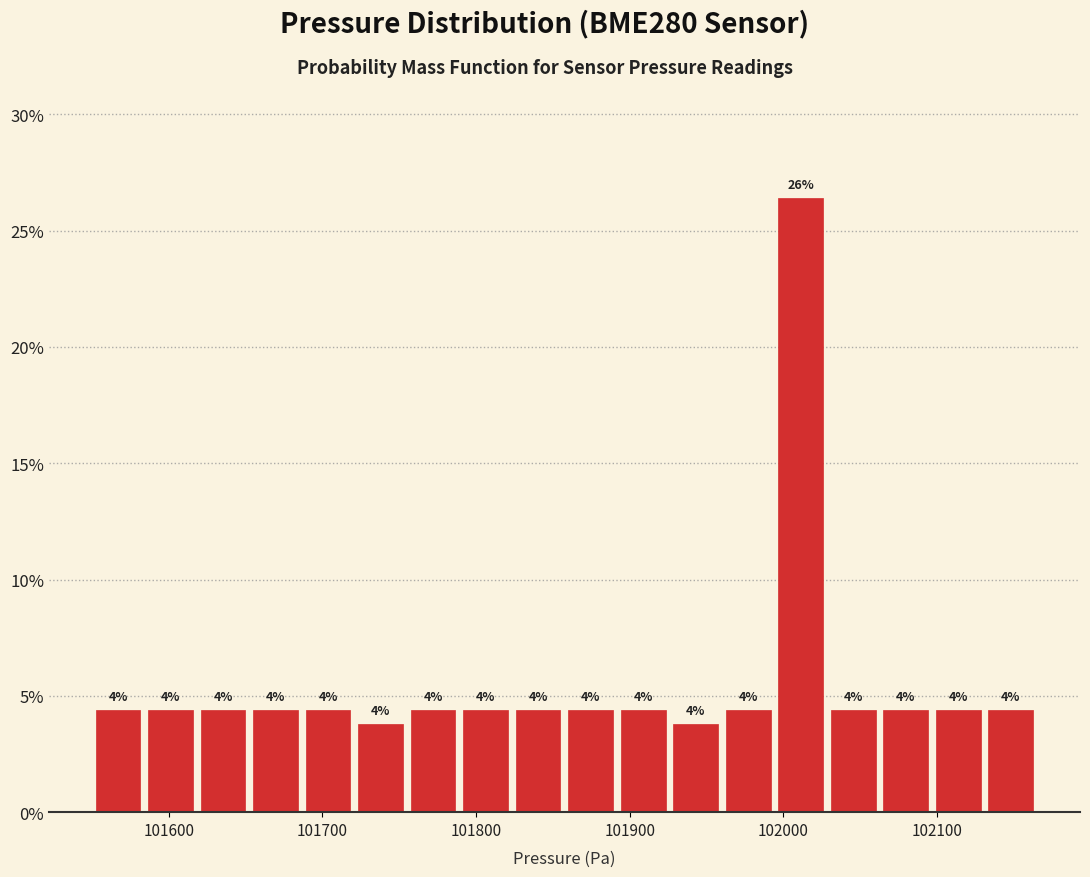

Read against the x-axis, roughly where is the centre of the tallest bar?

102010